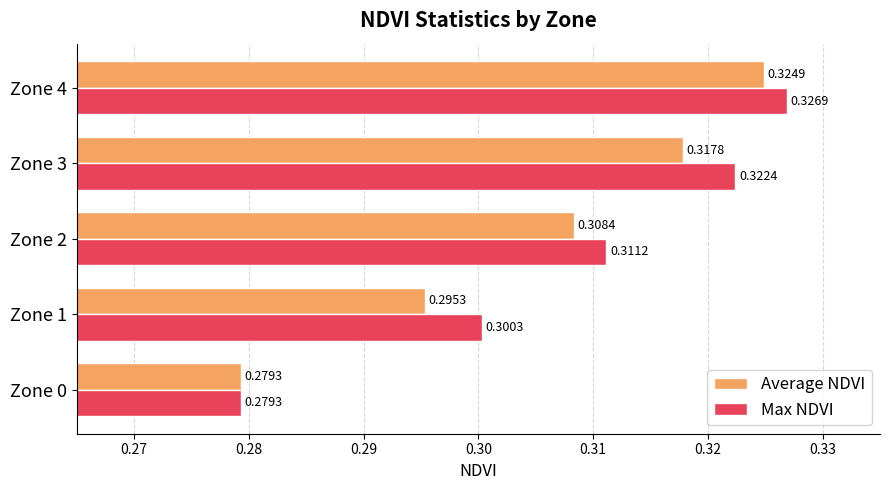

List the labels in order of Max NDVI value, smallest first.

Zone 0, Zone 1, Zone 2, Zone 3, Zone 4